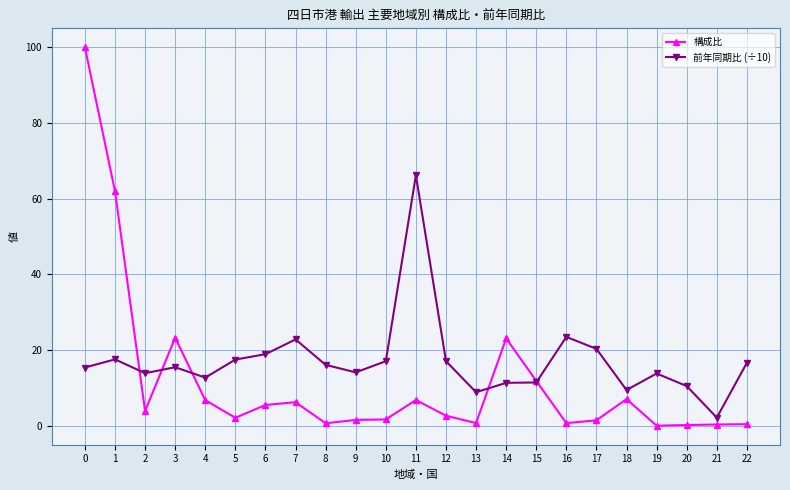

What are all the series names shown in the legend?

構成比, 前年同期比 (÷10)